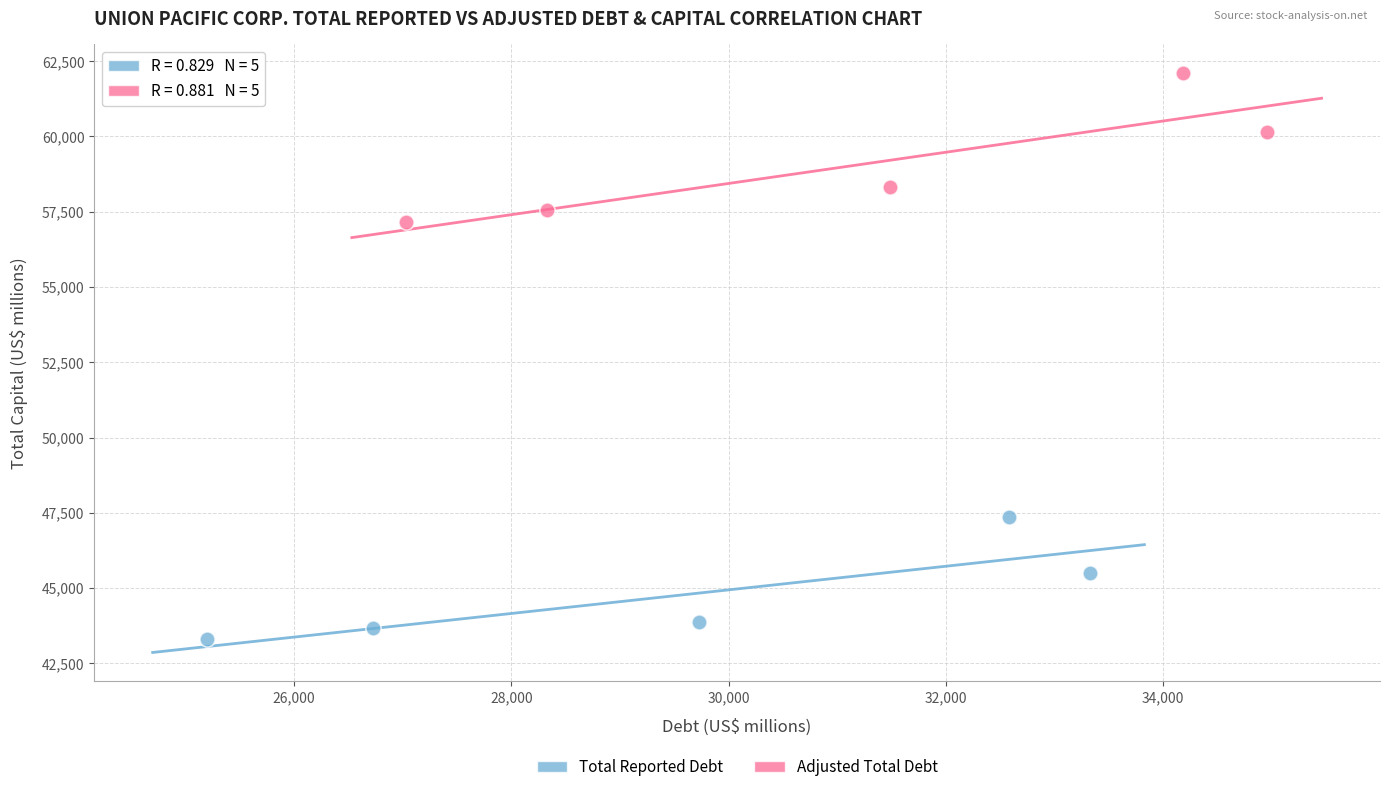

Which series reaches the minimum Y coordinate?

Total Reported Debt